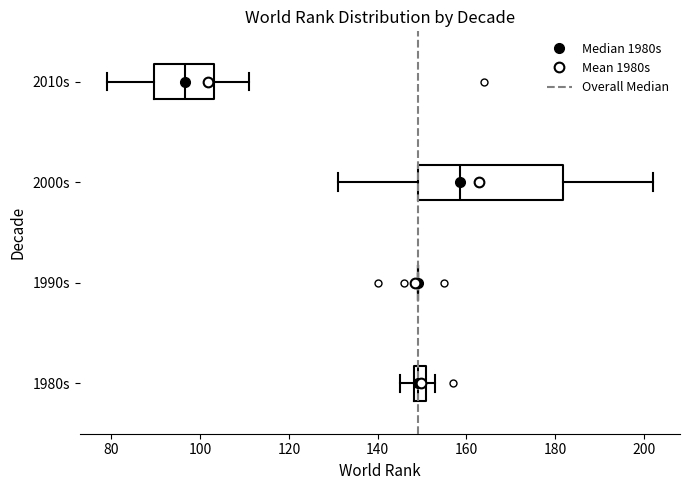

Where does the right whisker of the box for 2010s end on the x-axis? The values are not printed on the chart, so give them approximately, as read against the axis.

112